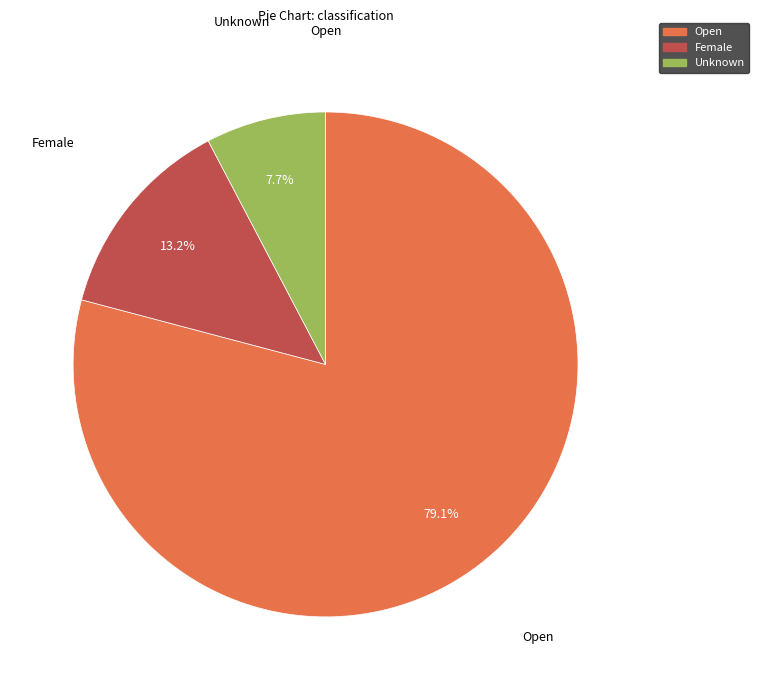

To the nearest percent, what is the difference between the largest and smallest slice percentages?

71%